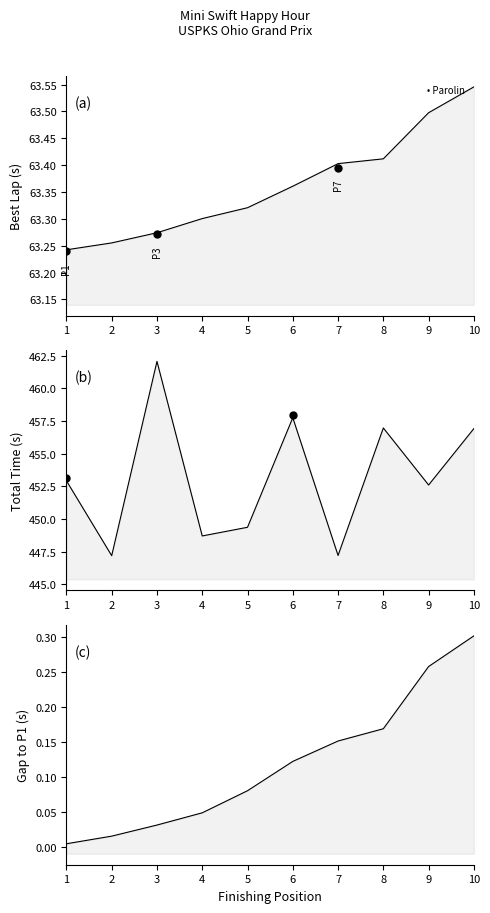

True or false: Gap to P1 has a value of 0.0 at 1.

True